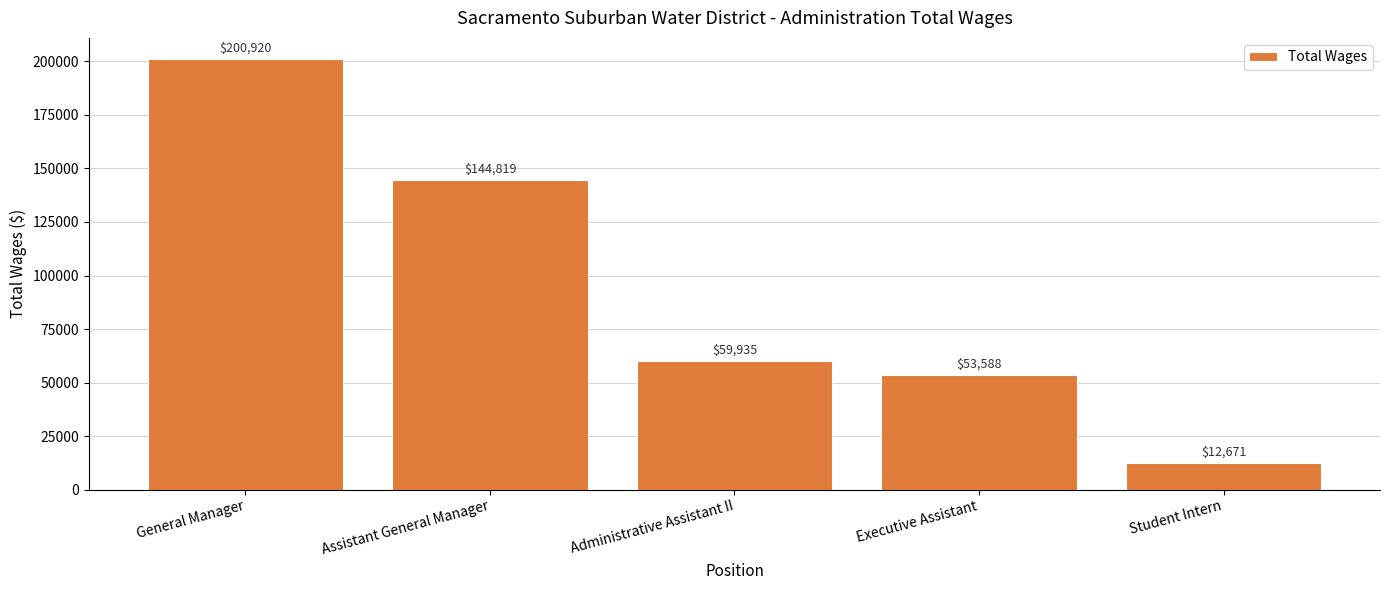

What is the maximum value shown in the chart?

200920